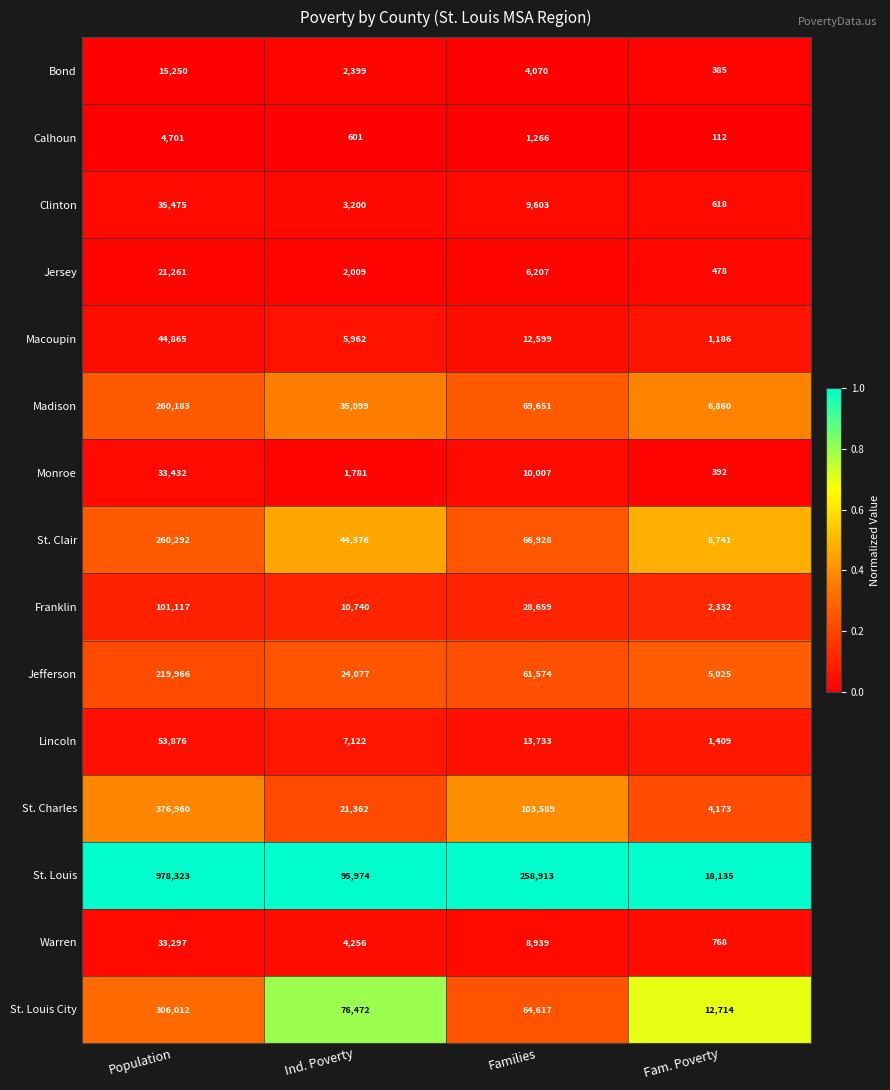

Which series has the largest total across all categories?

St. Louis